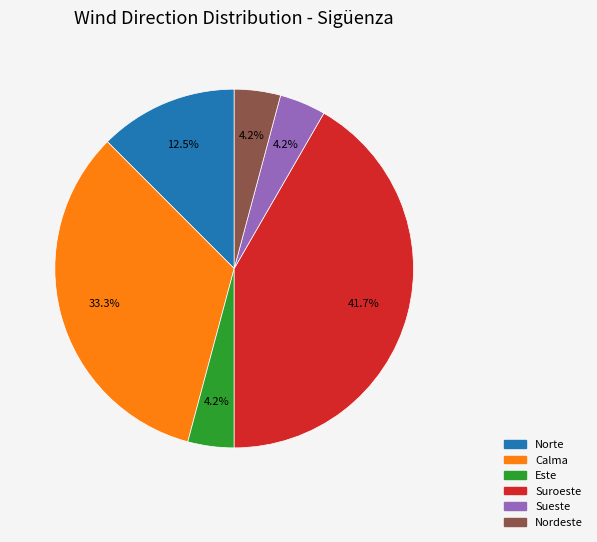

Is there any slice that represents more than half of the pie?

No